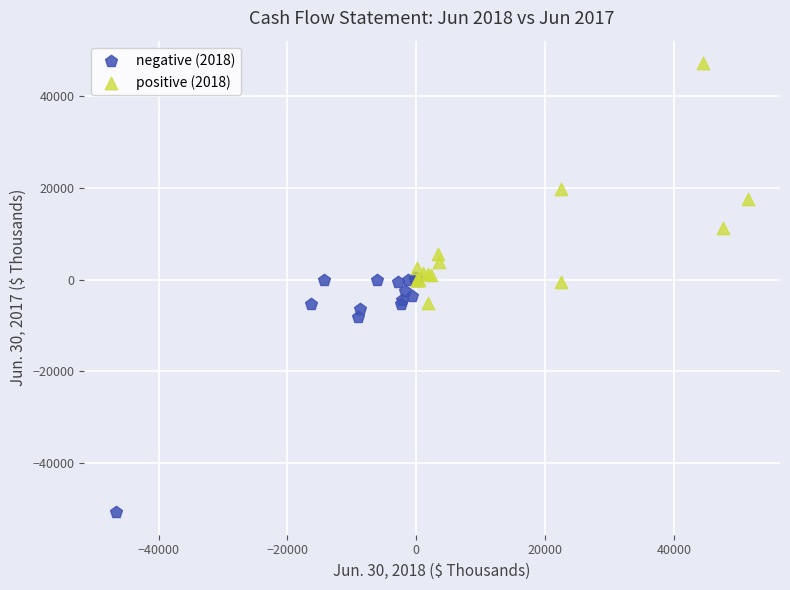

Which series reaches the minimum Y coordinate?

negative (2018)